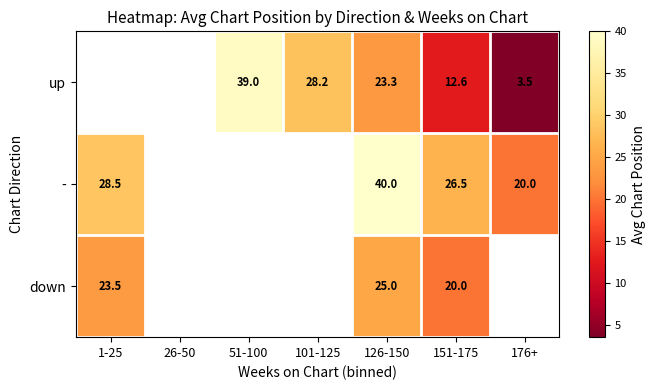

What is the sum of the - values at 1-25 and 151-175?

55.0